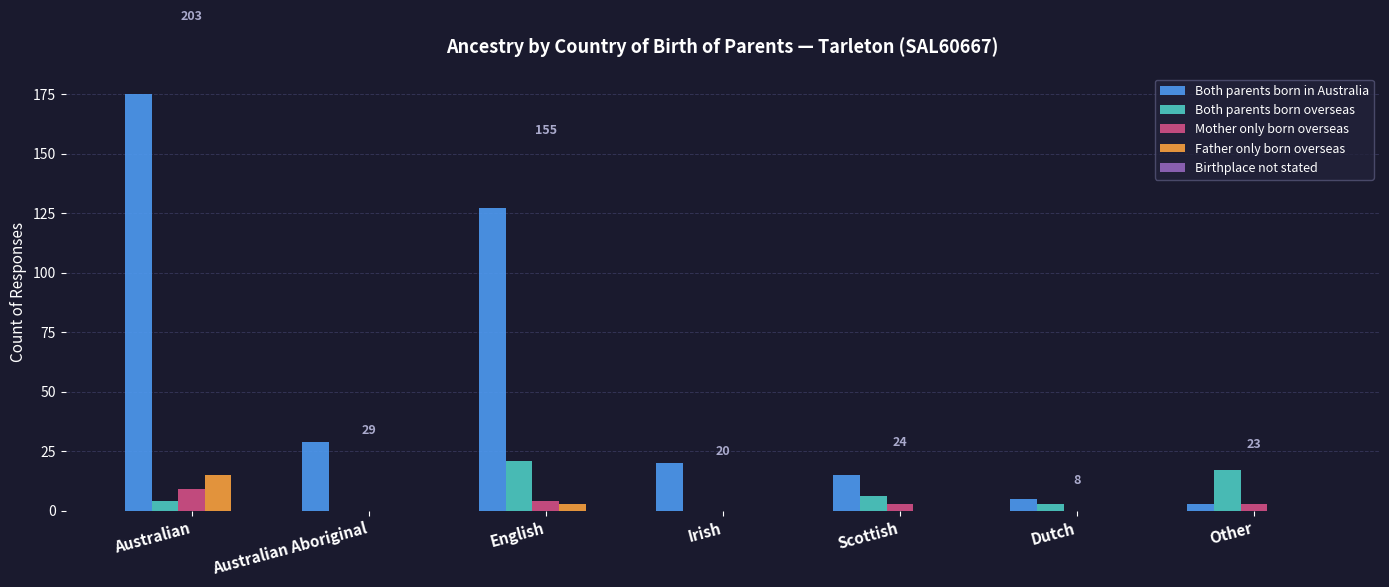

How many data points does each series have?

7